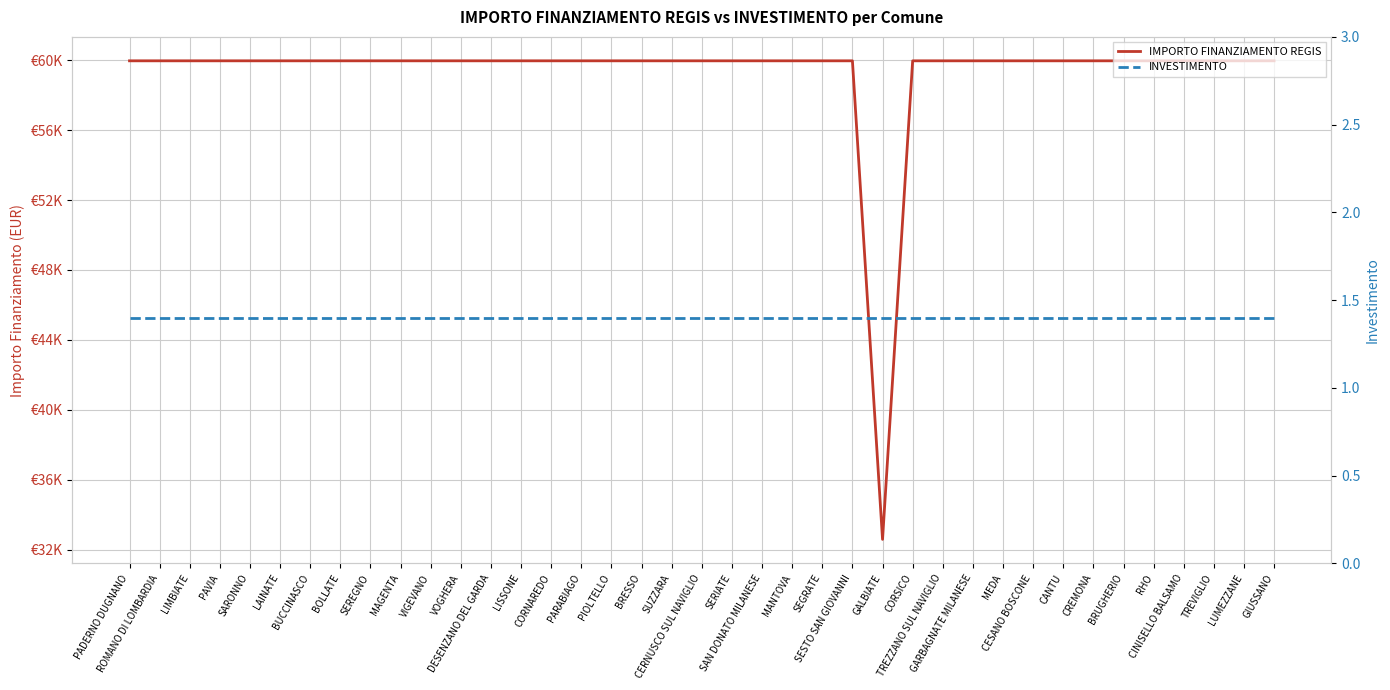

Reading right to left, extract all data points from this chart.

IMPORTO FINANZIAMENTO REGIS: GIUSSANO=59966.0	LUMEZZANE=59966.0	TREVIGLIO=59966.0	CINISELLO BALSAMO=59966.0	RHO=59966.0	BRUGHERIO=59966.0	CREMONA=59966.0	CANTU=59966.0	CESANO BOSCONE=59966.0	MEDA=59966.0	GARBAGNATE MILANESE=59966.0	TREZZANO SUL NAVIGLIO=59966.0	CORSICO=59966.0	GALBIATE=32589.0	SESTO SAN GIOVANNI=59966.0	SEGRATE=59966.0	MANTOVA=59966.0	SAN DONATO MILANESE=59966.0	SERIATE=59966.0	CERNUSCO SUL NAVIGLIO=59966.0	SUZZARA=59966.0	BRESSO=59966.0	PIOLTELLO=59966.0	PARABIAGO=59966.0	CORNAREDO=59966.0	LISSONE=59966.0	DESENZANO DEL GARDA=59966.0	VOGHERA=59966.0	VIGEVANO=59966.0	MAGENTA=59966.0	SEREGNO=59966.0	BOLLATE=59966.0	BUCCINASCO=59966.0	LAINATE=59966.0	SARONNO=59966.0	PAVIA=59966.0	LIMBIATE=59966.0	ROMANO DI LOMBARDIA=59966.0	PADERNO DUGNANO=59966.0
INVESTIMENTO: GIUSSANO=1.4	LUMEZZANE=1.4	TREVIGLIO=1.4	CINISELLO BALSAMO=1.4	RHO=1.4	BRUGHERIO=1.4	CREMONA=1.4	CANTU=1.4	CESANO BOSCONE=1.4	MEDA=1.4	GARBAGNATE MILANESE=1.4	TREZZANO SUL NAVIGLIO=1.4	CORSICO=1.4	GALBIATE=1.4	SESTO SAN GIOVANNI=1.4	SEGRATE=1.4	MANTOVA=1.4	SAN DONATO MILANESE=1.4	SERIATE=1.4	CERNUSCO SUL NAVIGLIO=1.4	SUZZARA=1.4	BRESSO=1.4	PIOLTELLO=1.4	PARABIAGO=1.4	CORNAREDO=1.4	LISSONE=1.4	DESENZANO DEL GARDA=1.4	VOGHERA=1.4	VIGEVANO=1.4	MAGENTA=1.4	SEREGNO=1.4	BOLLATE=1.4	BUCCINASCO=1.4	LAINATE=1.4	SARONNO=1.4	PAVIA=1.4	LIMBIATE=1.4	ROMANO DI LOMBARDIA=1.4	PADERNO DUGNANO=1.4